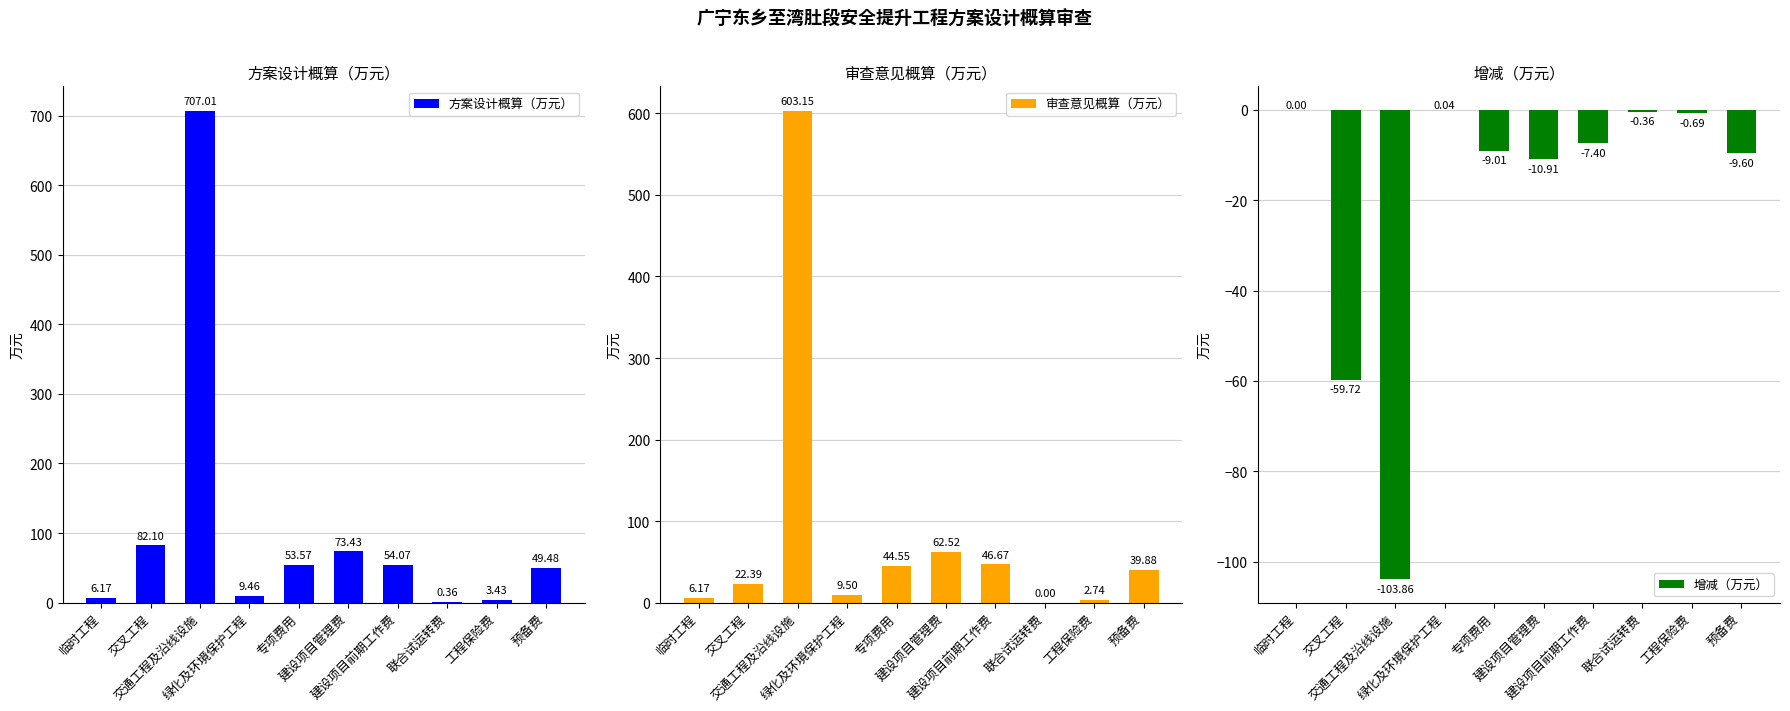

What is the sum of all 增减（万元） values?

-201.5